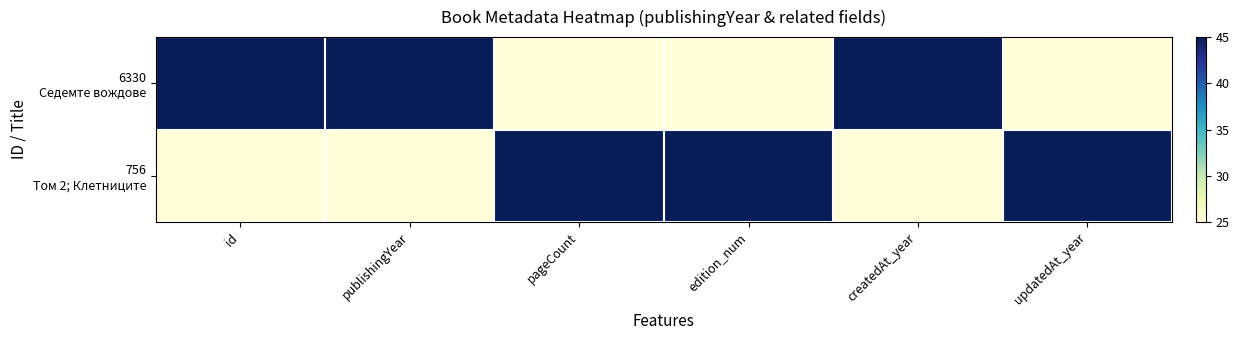

Count the number of data series in this chart.

2